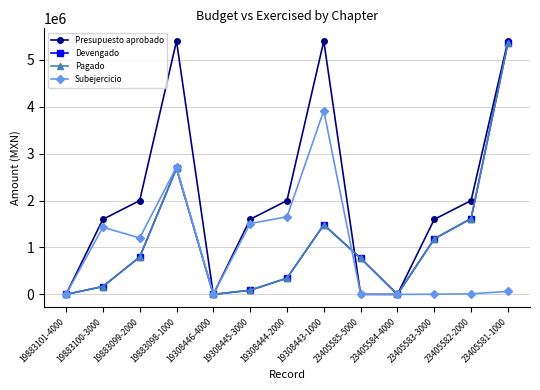

At which label is Presupuesto aprobado closest to 2700272?

19883099-2000